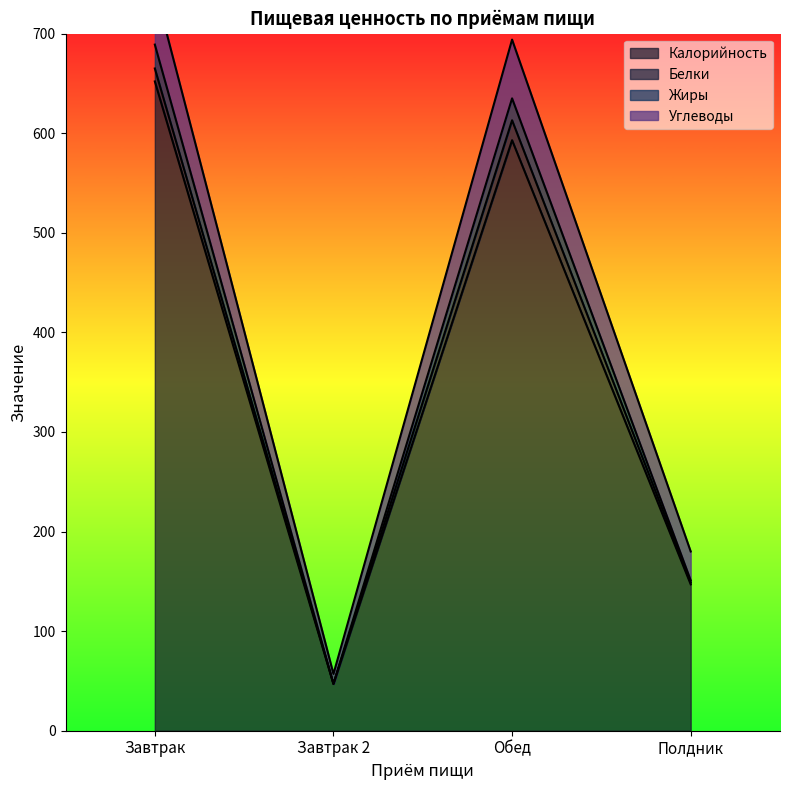

List the labels in order of Калорийность value, smallest first.

Завтрак 2, Полдник, Обед, Завтрак